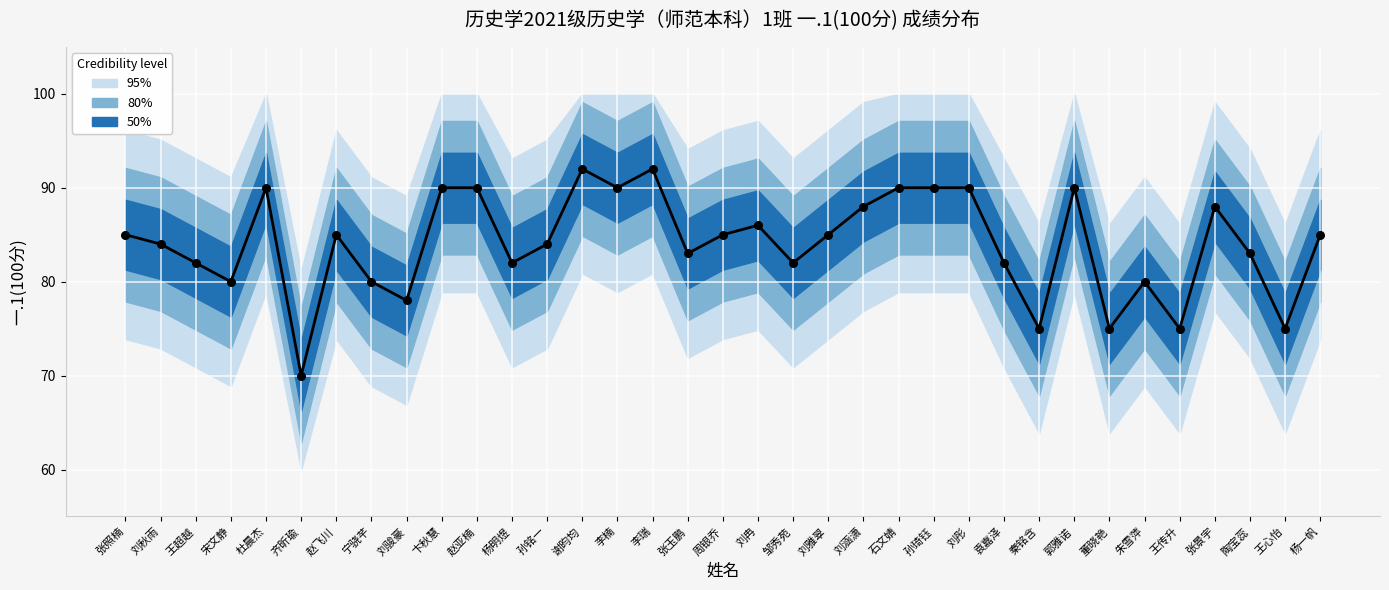

What is the change in value from 张照楠 to 朱雪萍?

-5